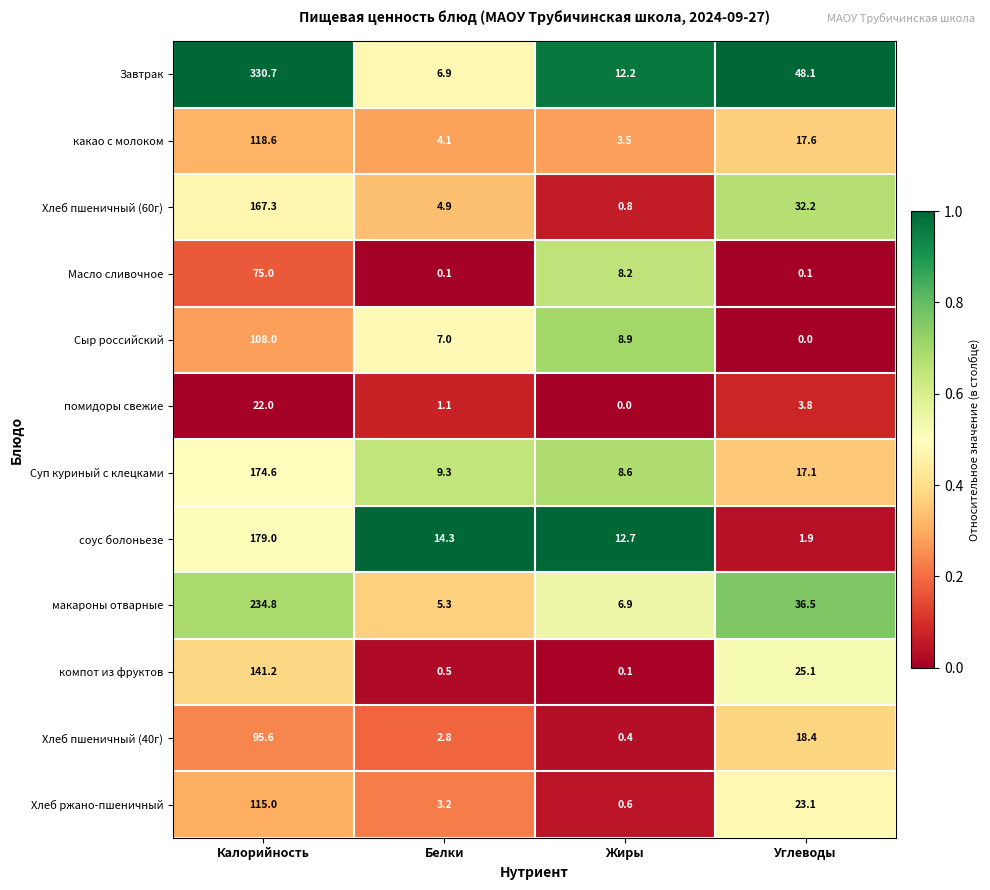

At which label does какао с молоком first exceed 17?

Калорийность